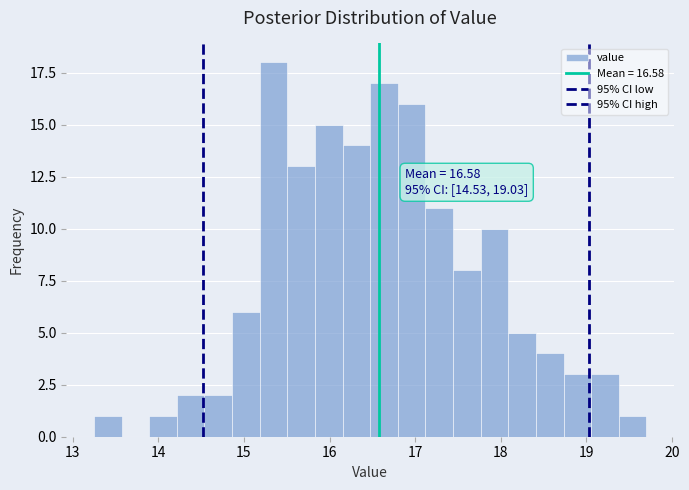

Read against the x-axis, roughly where is the centre of the tallest bar?

15.3